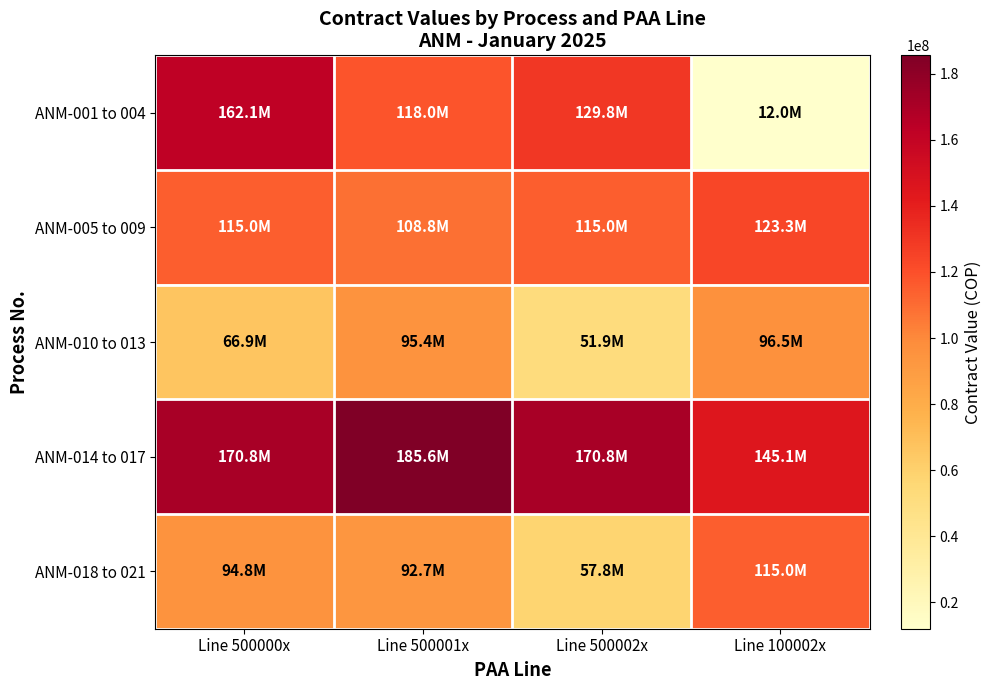

Count the number of data series in this chart.

5